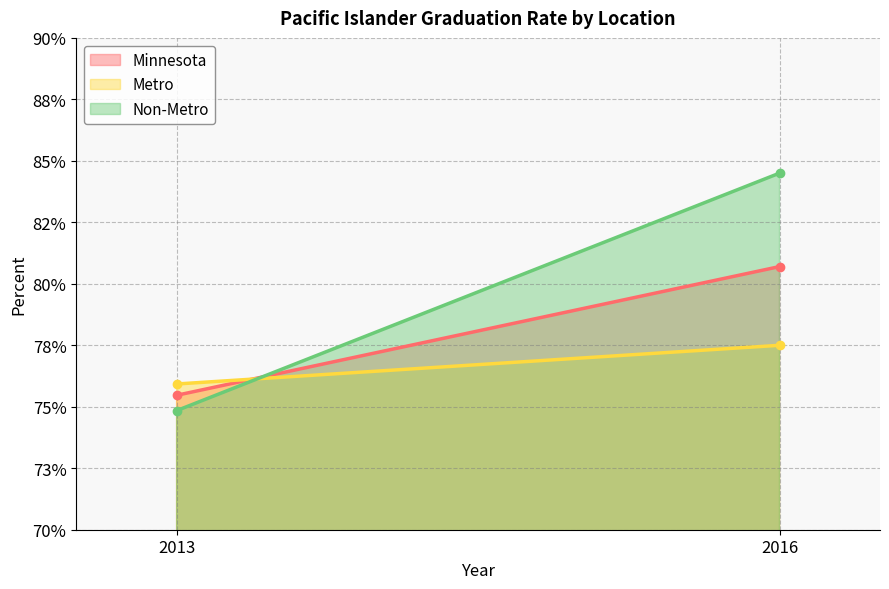

What are all the series names shown in the legend?

Minnesota, Metro, Non-Metro